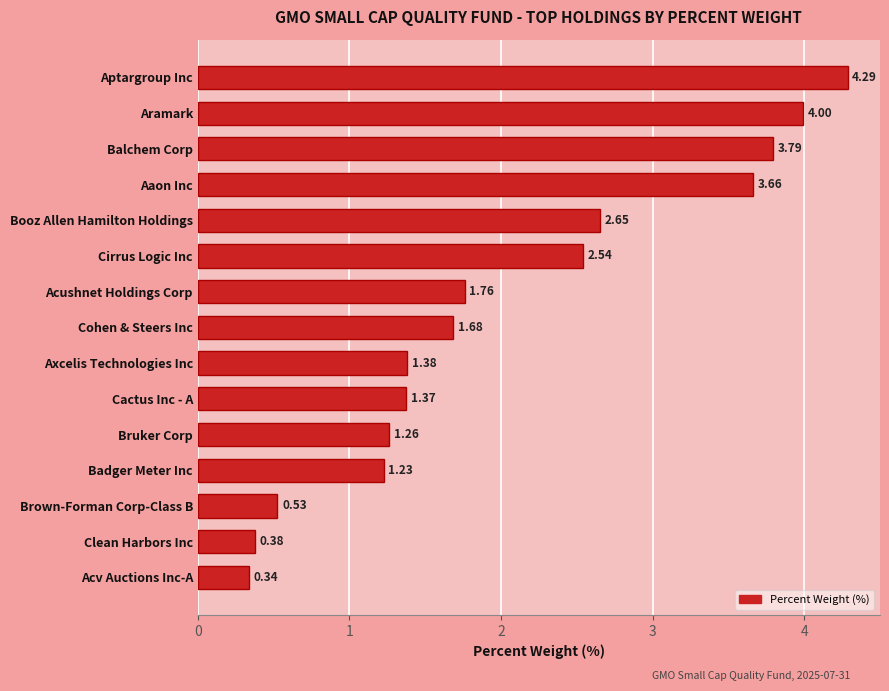

Between Axcelis Technologies Inc and Aaon Inc, which is larger?

Aaon Inc